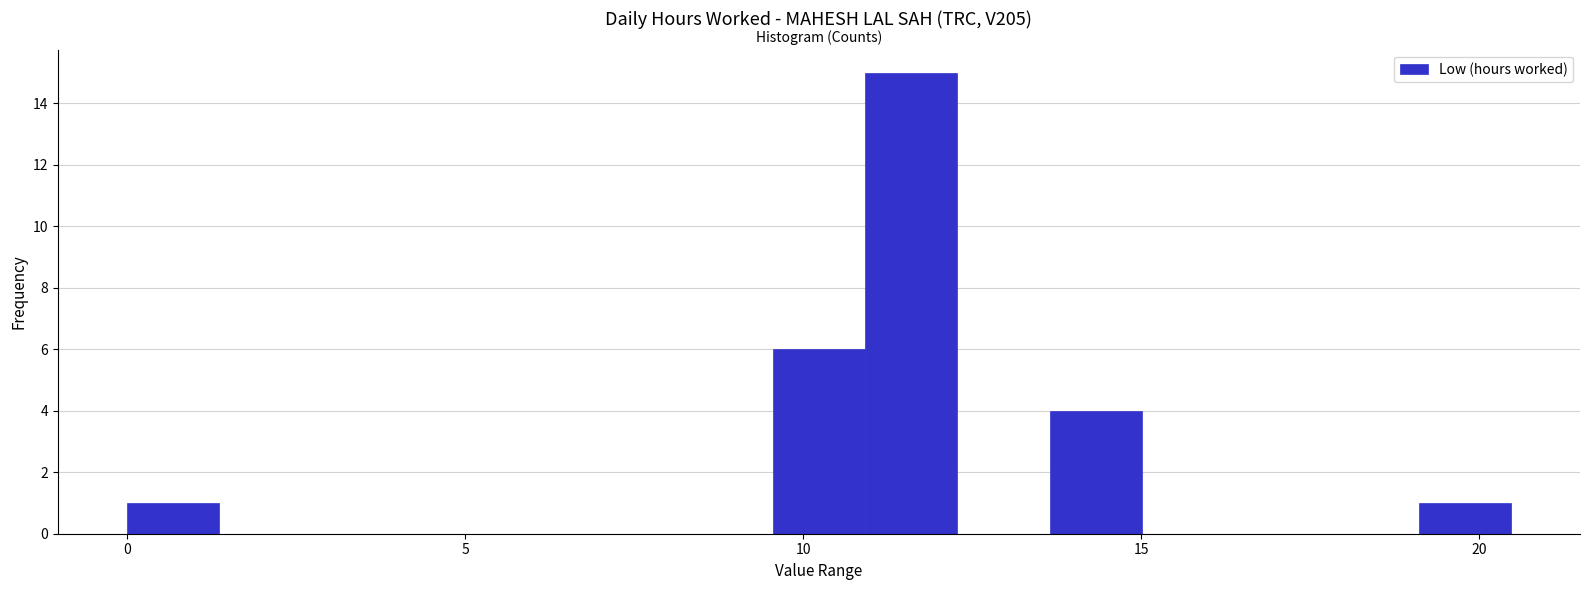

Read against the x-axis, roughly where is the centre of the tallest bar?

11.5